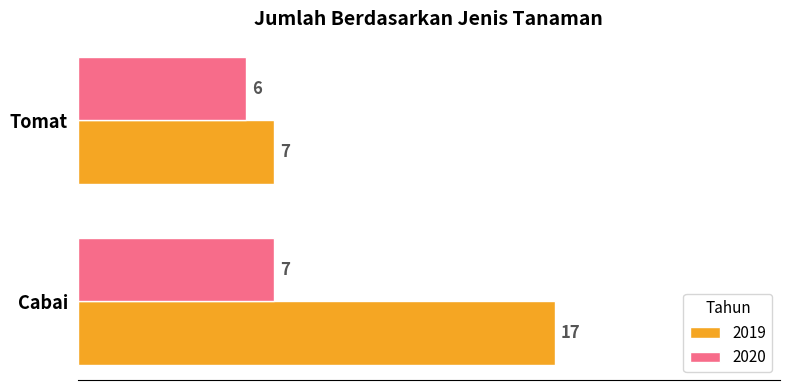

At Tomat, list the series in order from largest to smallest.

2019, 2020